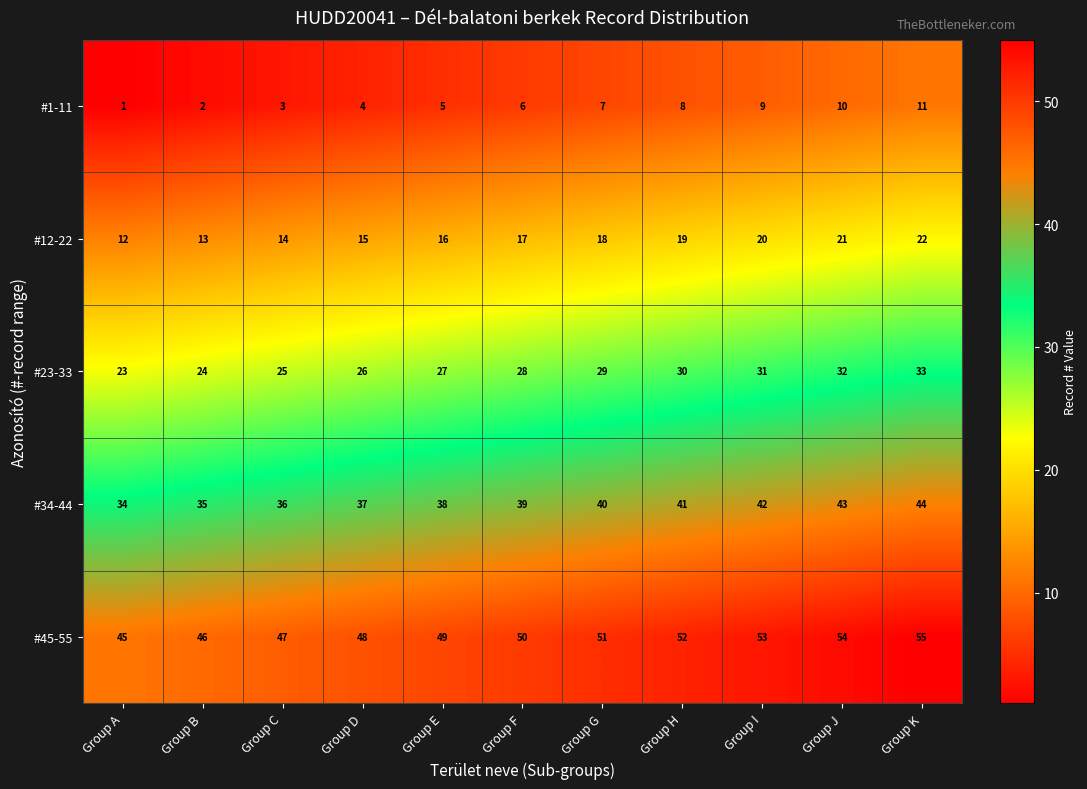

What is the difference between the maximum and minimum values in the #34-44 series?

10